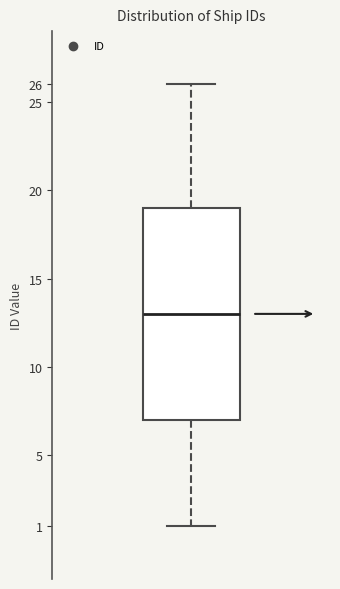

Where does the upper whisker of the box end on the y-axis? The values are not printed on the chart, so give them approximately, as read against the axis.

26